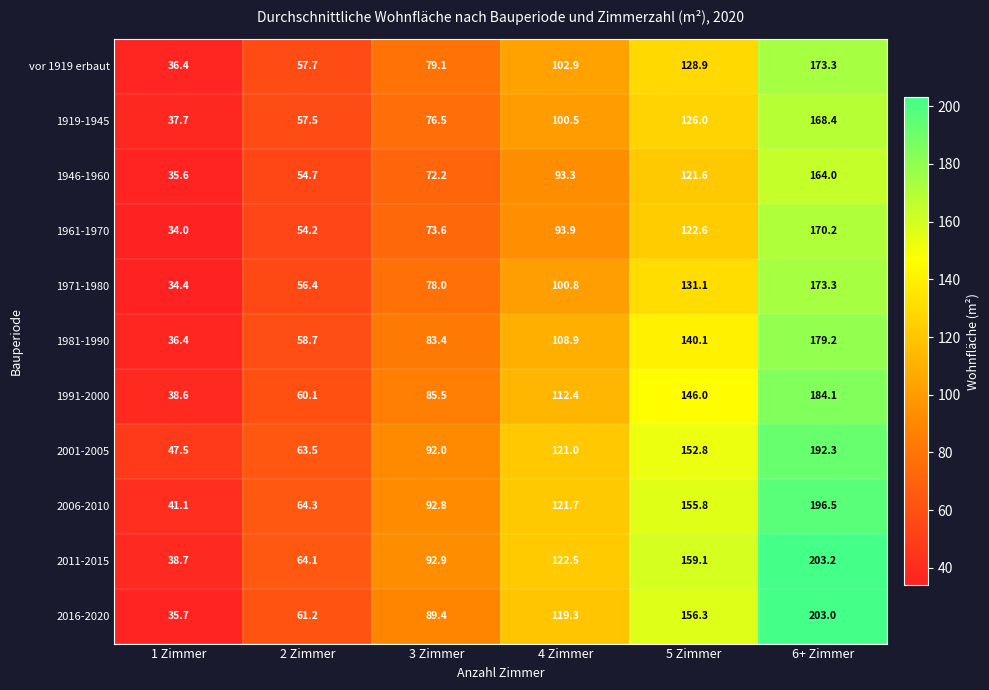

What is the average value of the 1961-1970 series?

91.4